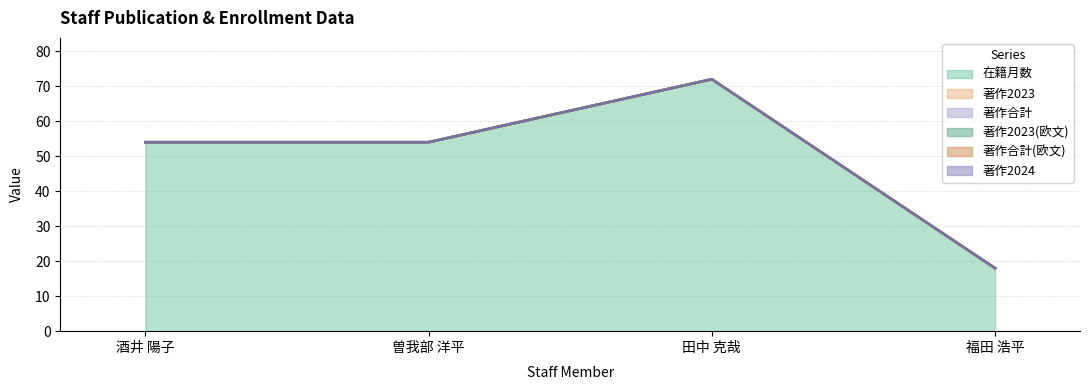

Rank the categories by 著作合計 value from lowest to highest.

酒井 陽子, 曽我部 洋平, 田中 克哉, 福田 浩平